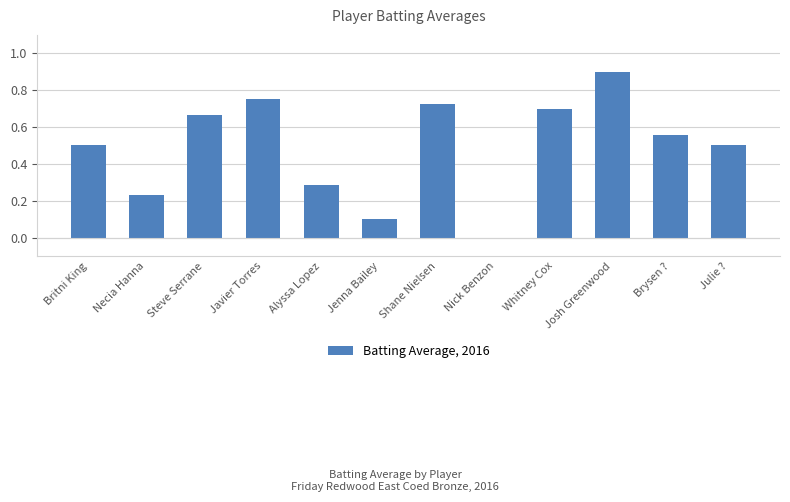

What is the sum of all values?

5.9